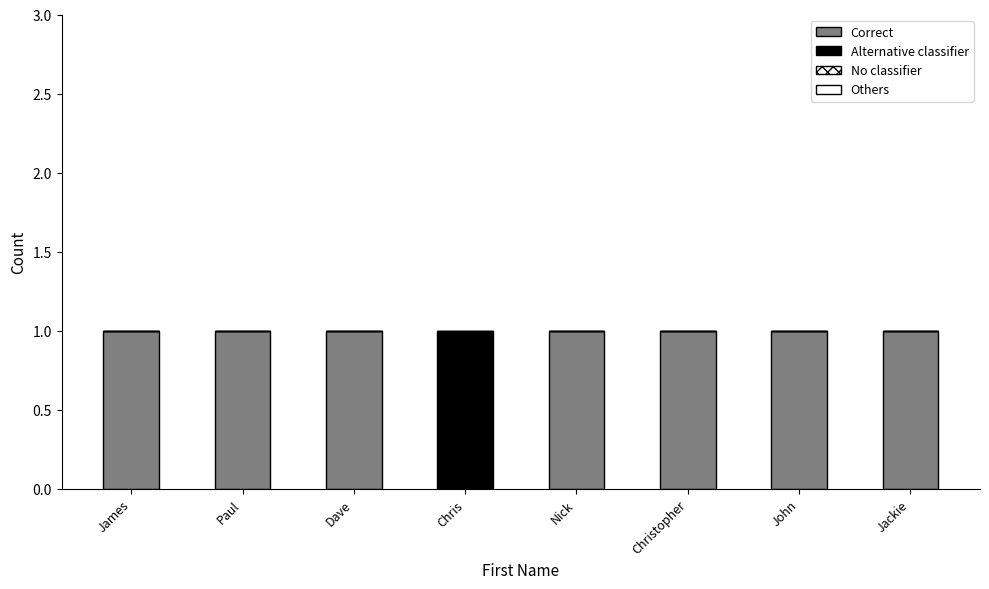

What is the sum of the Correct values at Nick and Christopher?

2